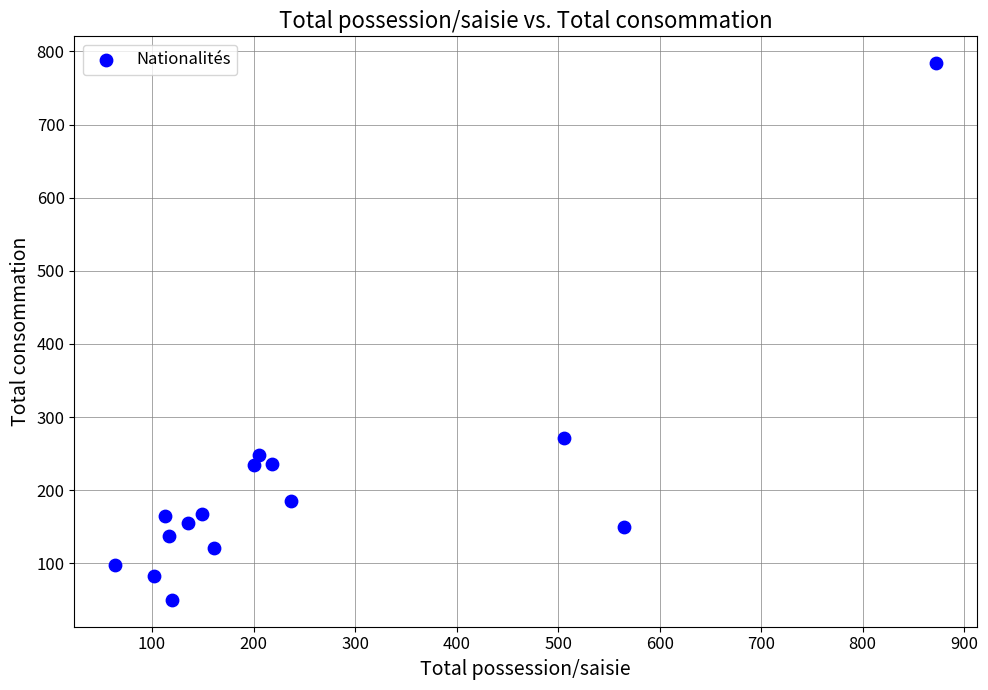

What is the range of X values (max minus min)?

808